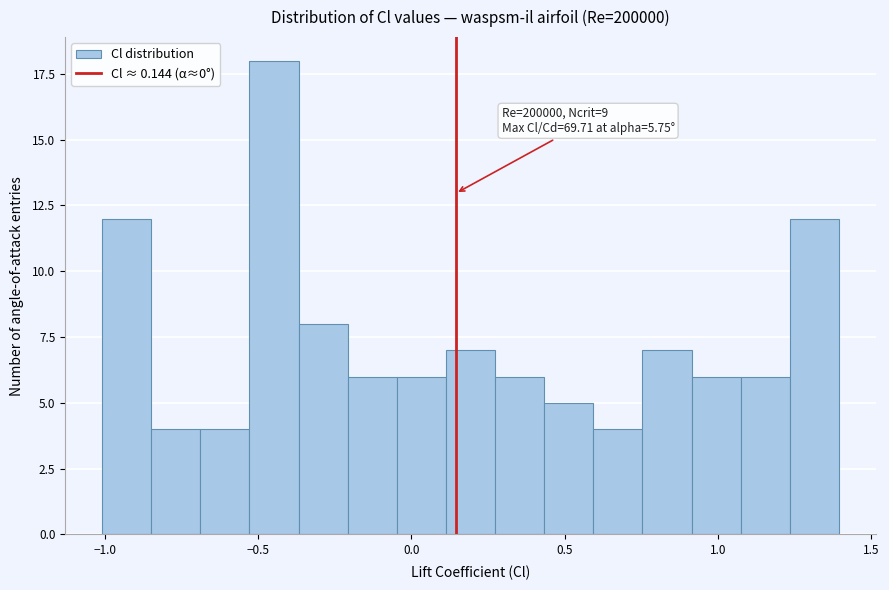

Read against the x-axis, roughly where is the centre of the tallest bar?

-0.45